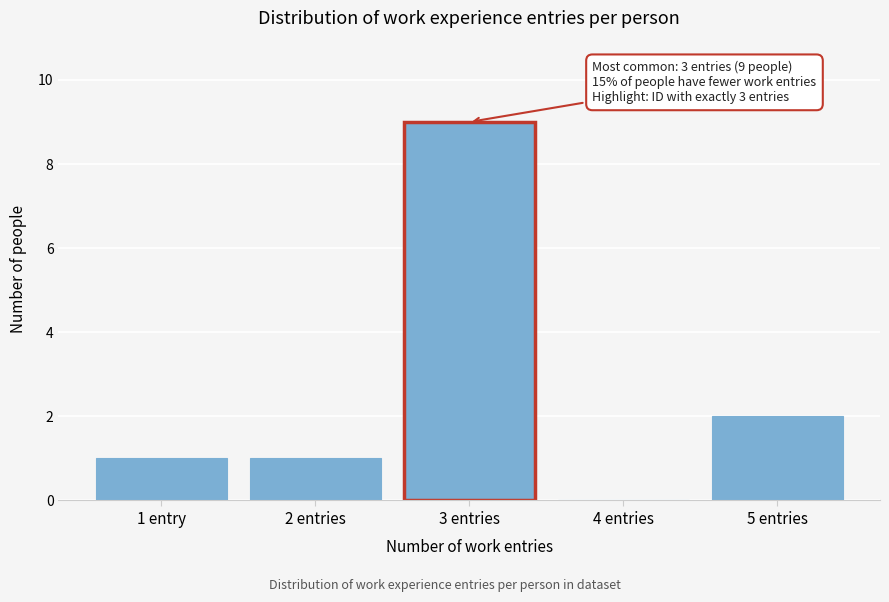

Reading left to right, transcribe all the data shown in this chart.

1 entry=1	2 entries=1	3 entries=9	4 entries=0	5 entries=2